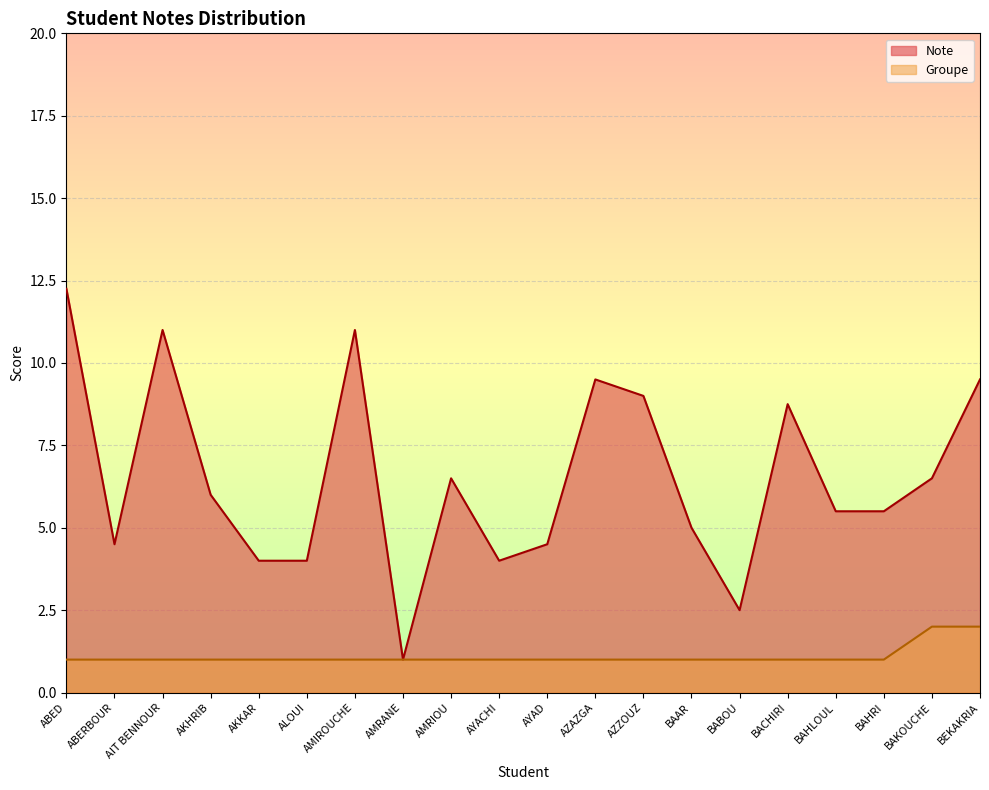

The Groupe series shows 1.0 at BAHLOUL. True or false?

True